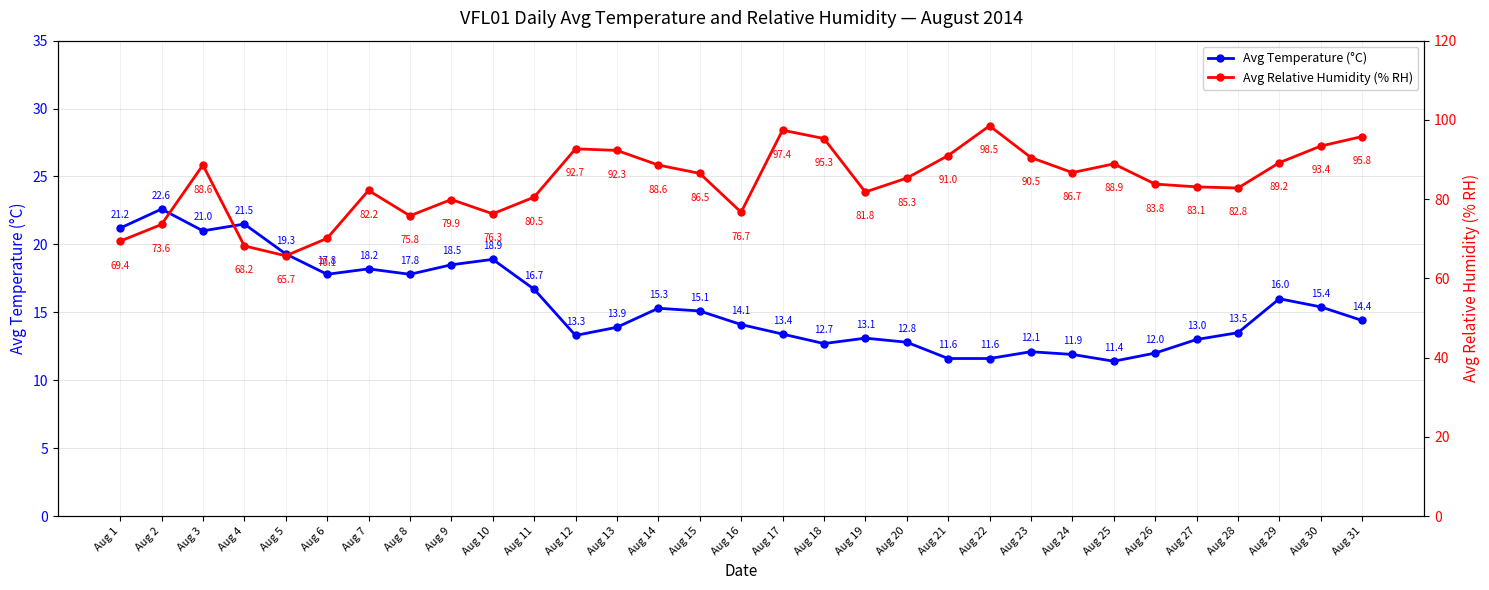

True or false: Avg Relative Humidity (% RH) and Avg Temperature (°C) cross at least once.

False